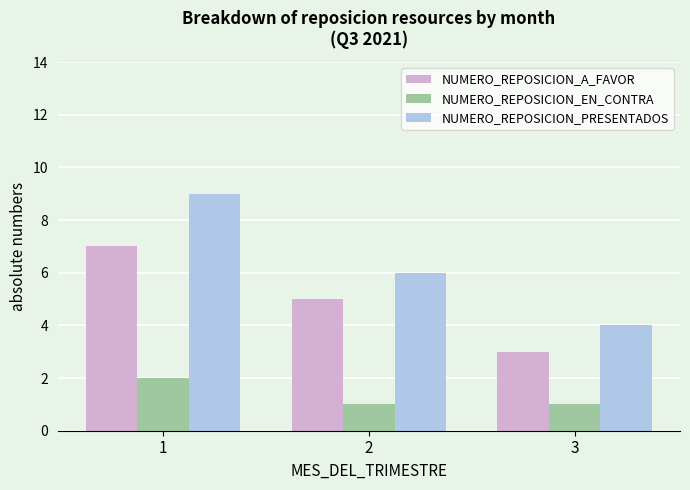

The value of NUMERO_REPOSICION_A_FAVOR at 3 is 1. True or false?

False